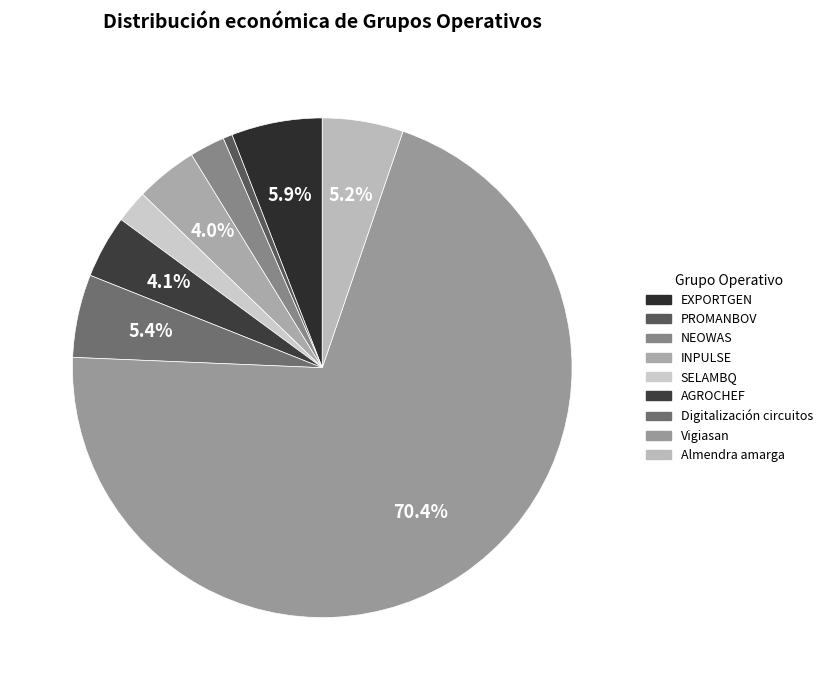

Between EXPORTGEN and AGROCHEF, which is larger?

EXPORTGEN